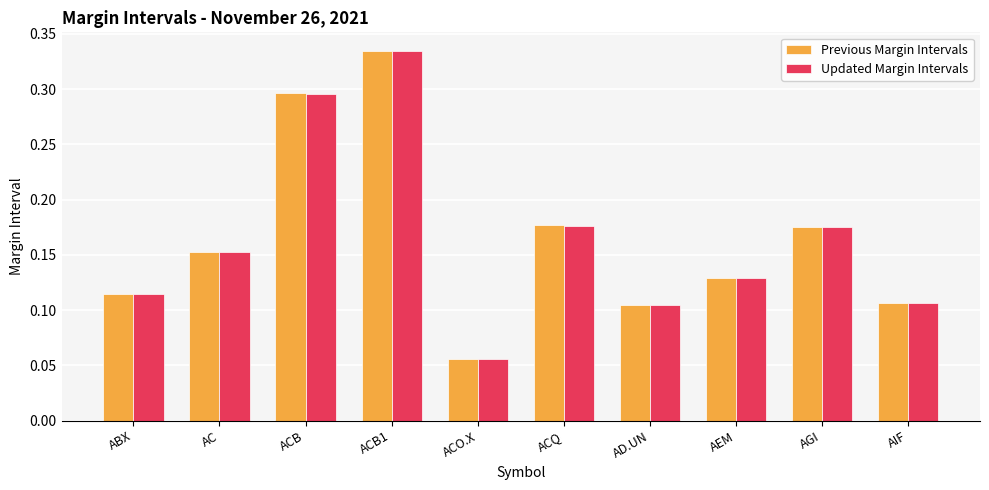

At which category does the chart reach its minimum across all series?

ACO.X